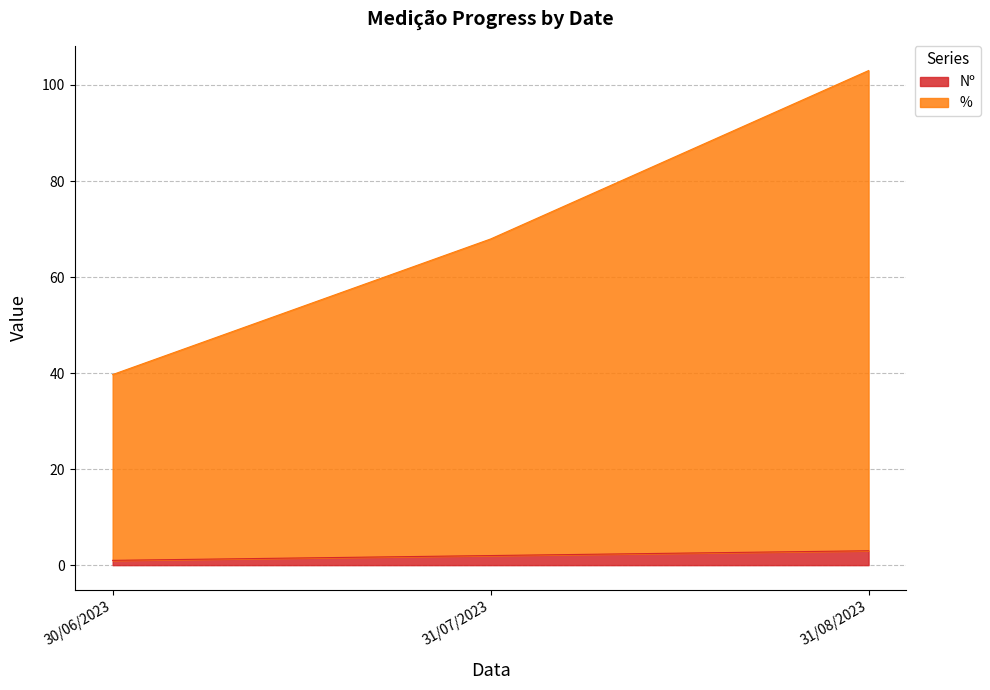

Between 30/06/2023 and 31/07/2023, which is larger?

31/07/2023